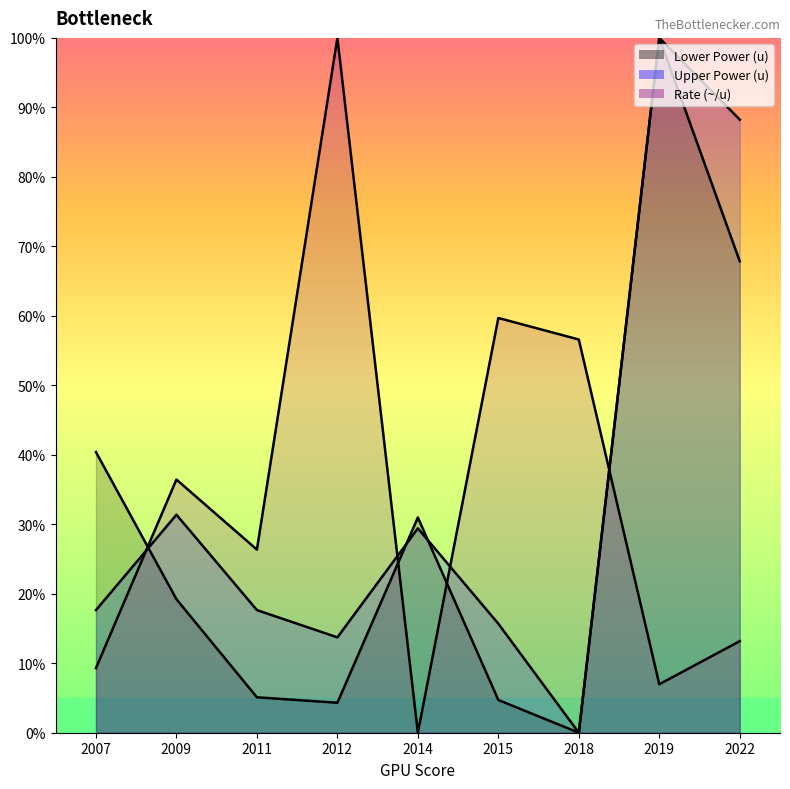

What is the value of the Upper Power (u) point at the 9th from the left?

88.2